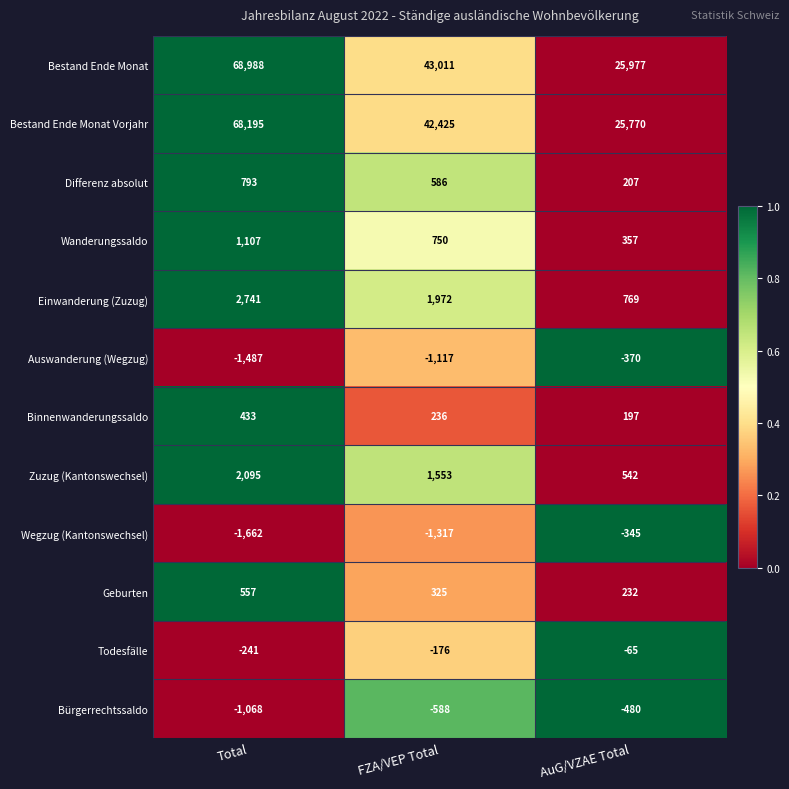

The value of Auswanderung (Wegzug) at FZA/VEP Total is -1117. True or false?

True